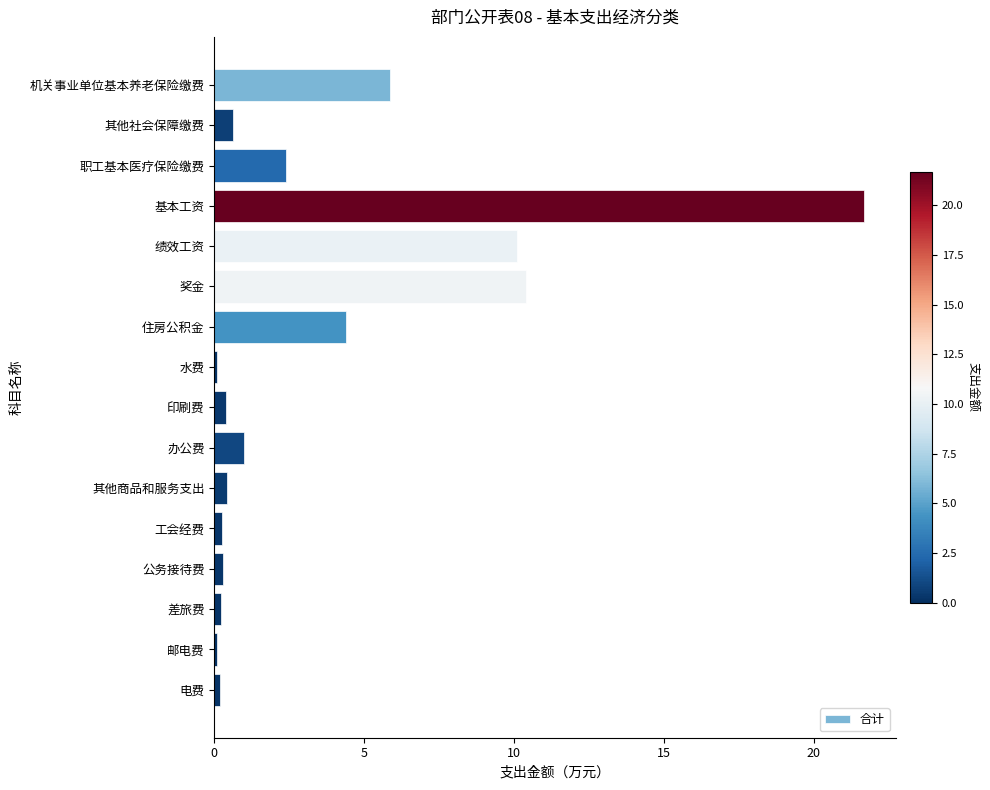

What is the difference between the maximum and minimum values?

21.6